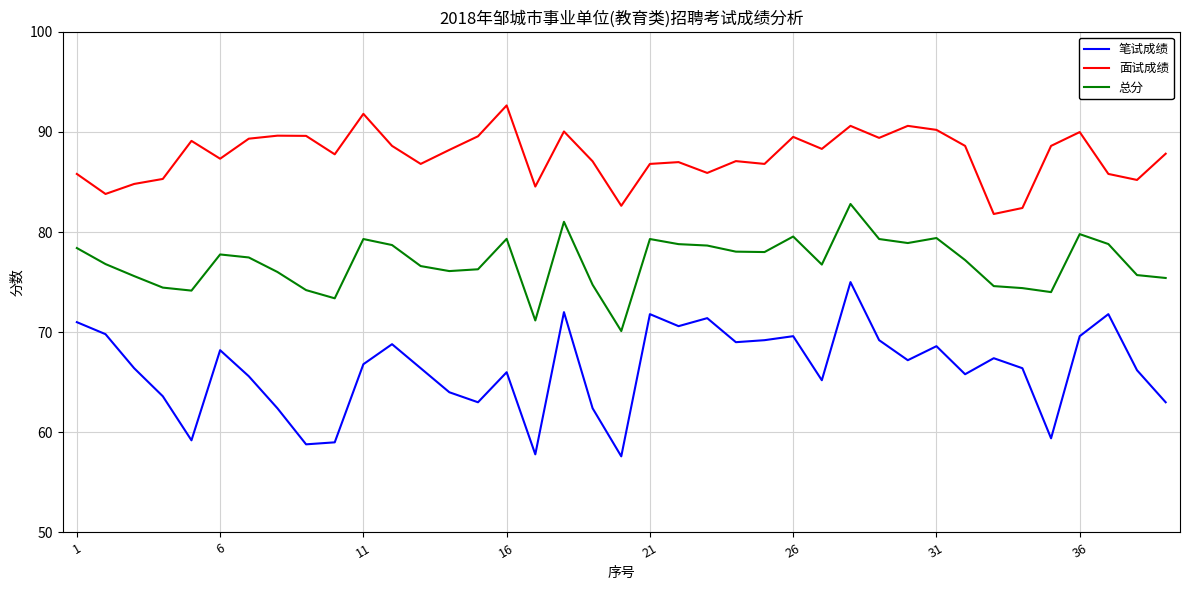

What is the minimum value shown in the chart?

57.6